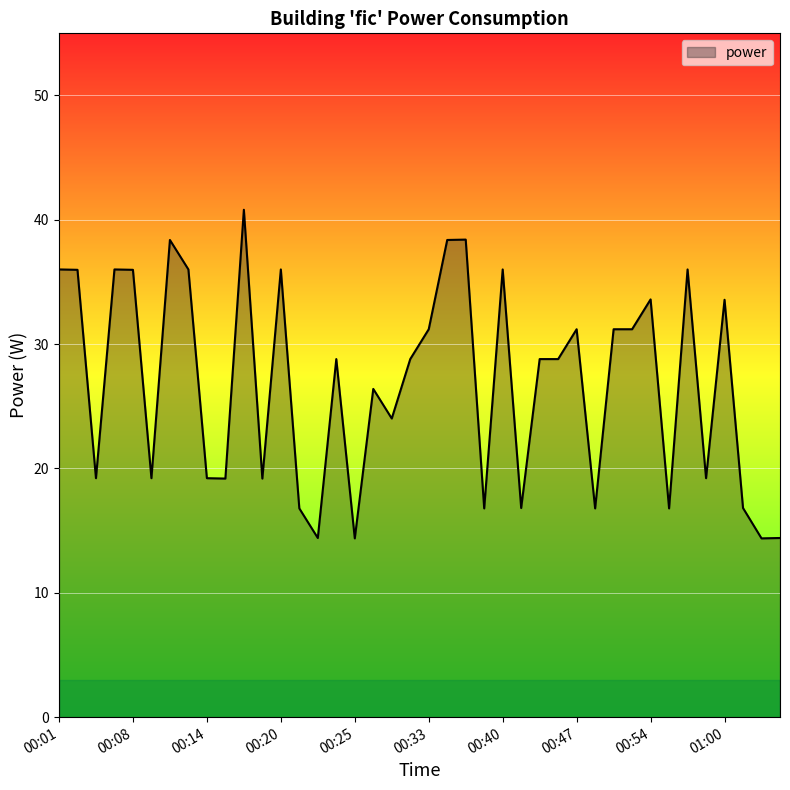

Count the number of values greater than 28.

22